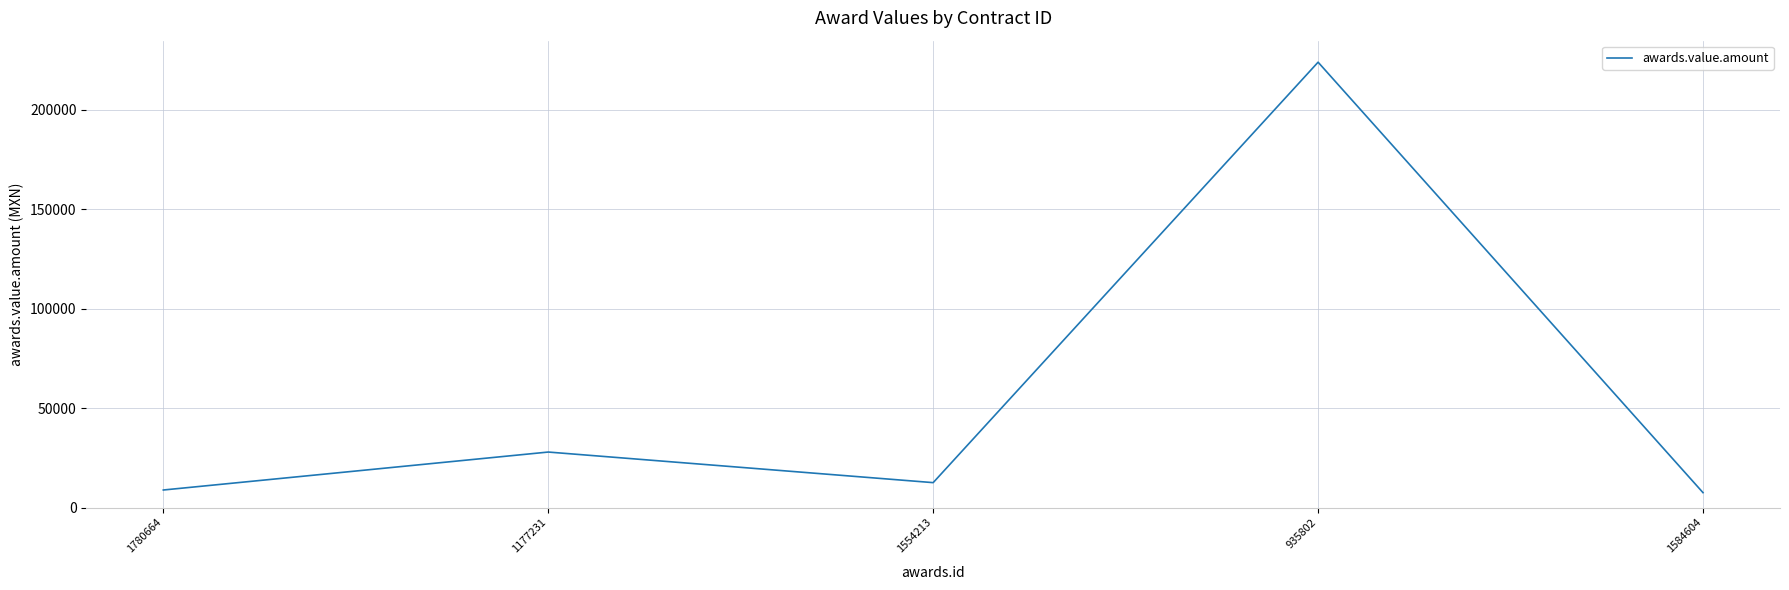

True or false: there are more than 1 points higher than both neighbors.

True